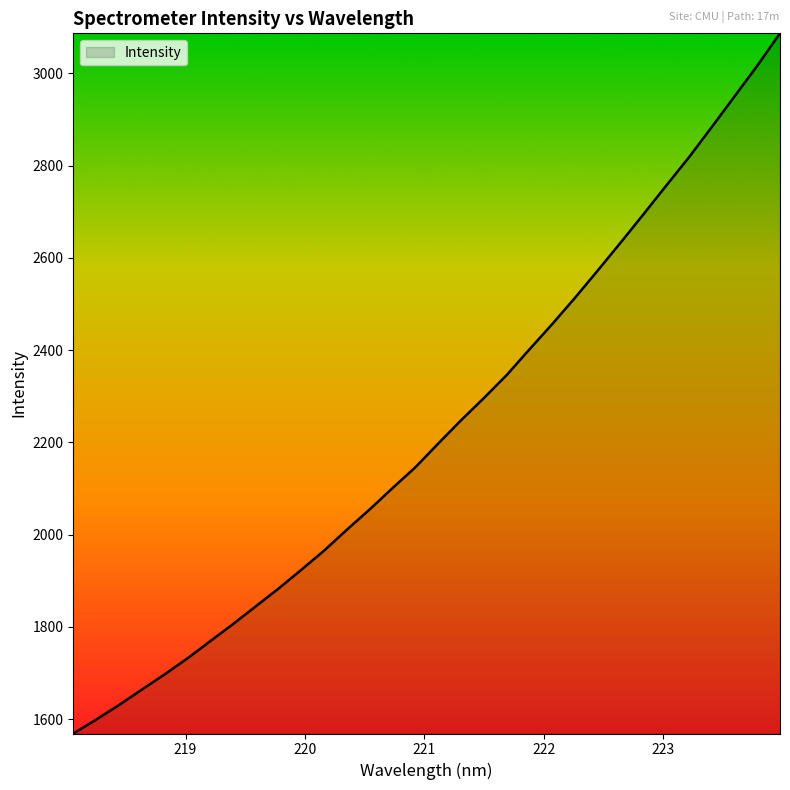

How many values exceed 2197?

16